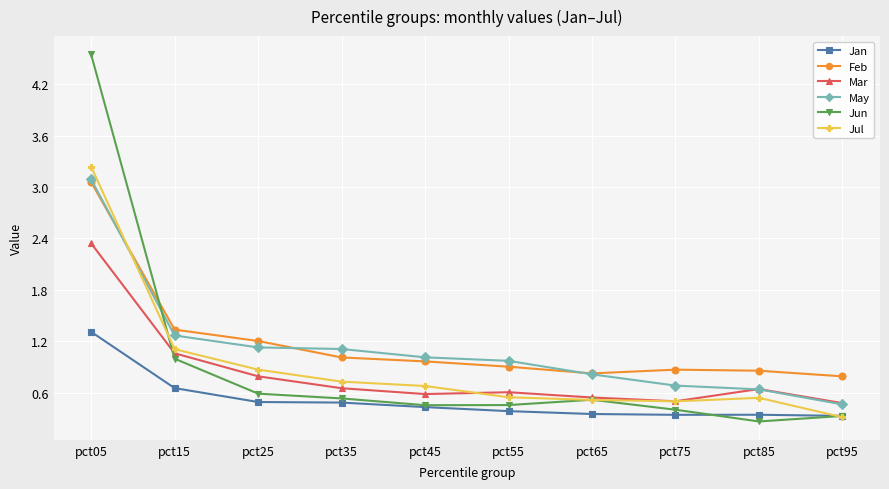

At which label is Mar closest to 1?

pct15